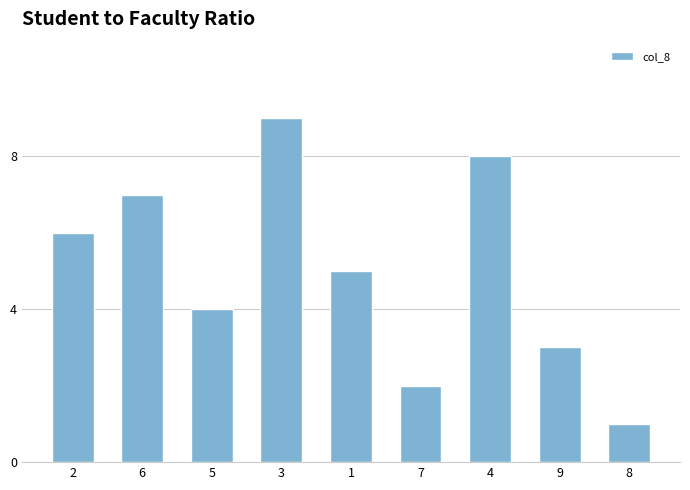

How many data points are less than 5?

4